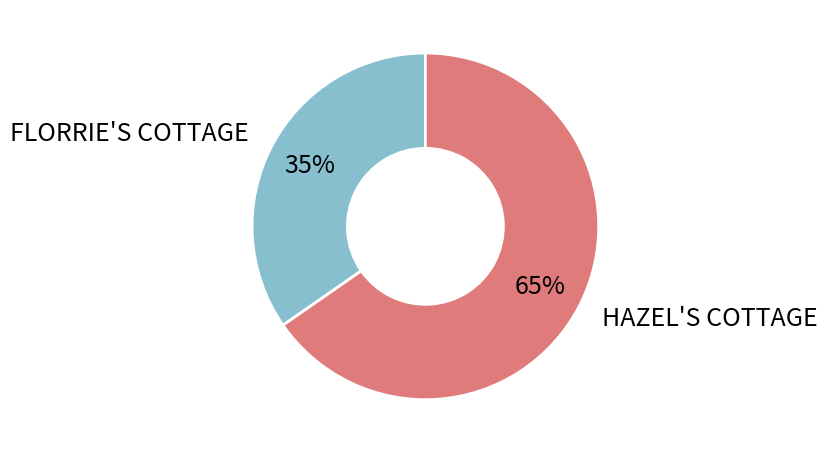

The FLORRIE'S COTTAGE slice represents 41% of the pie. True or false?

False